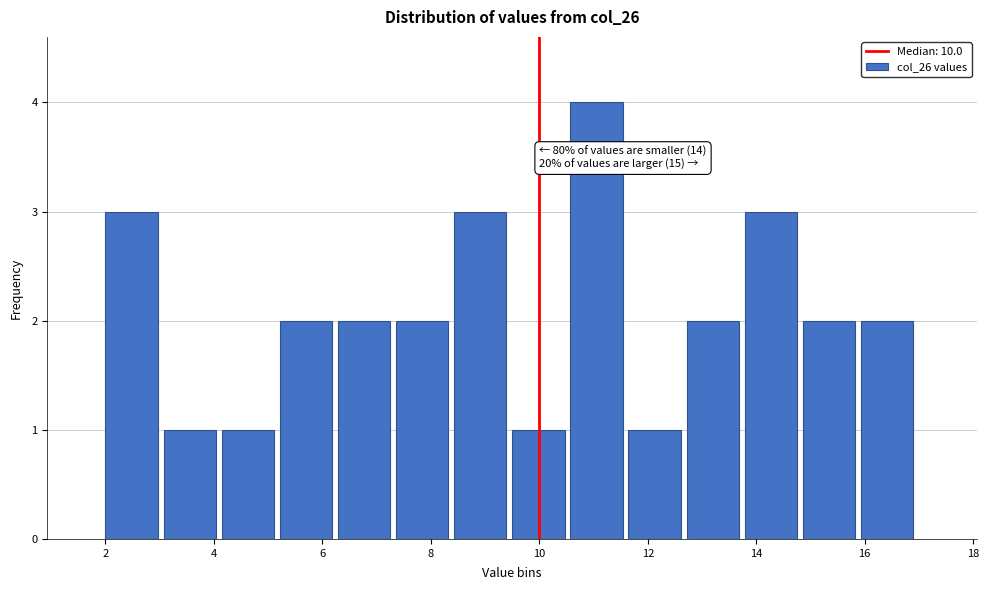

Which range on the x-axis has the tallest bar?

10.6 to 11.6